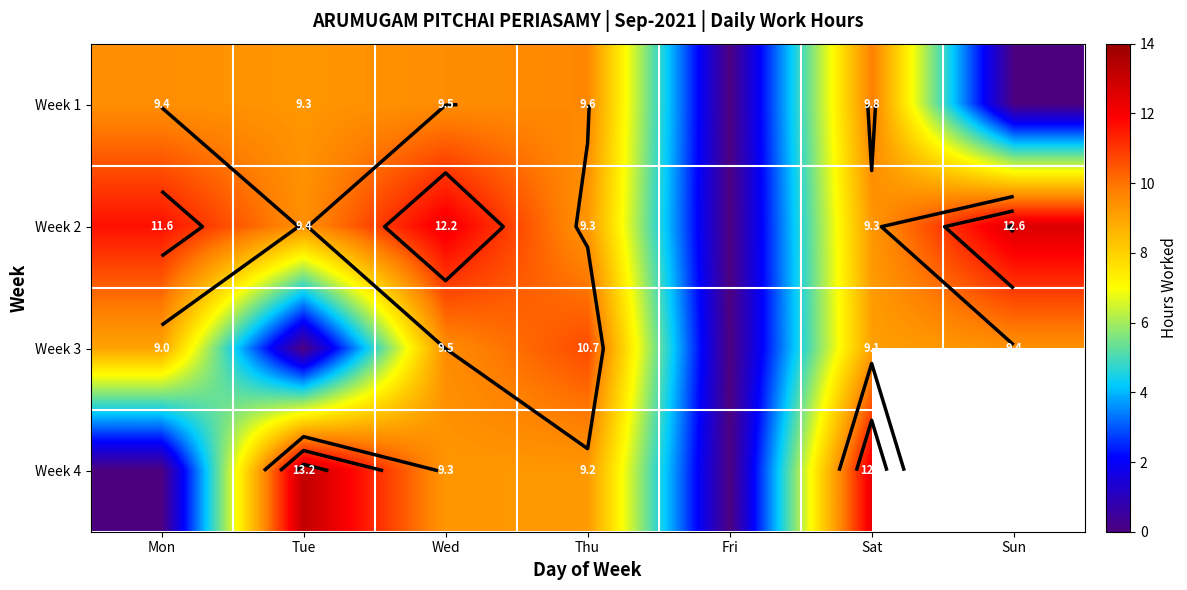

Rank the series at Mon from lowest to highest value.

Week 4, Week 3, Week 1, Week 2